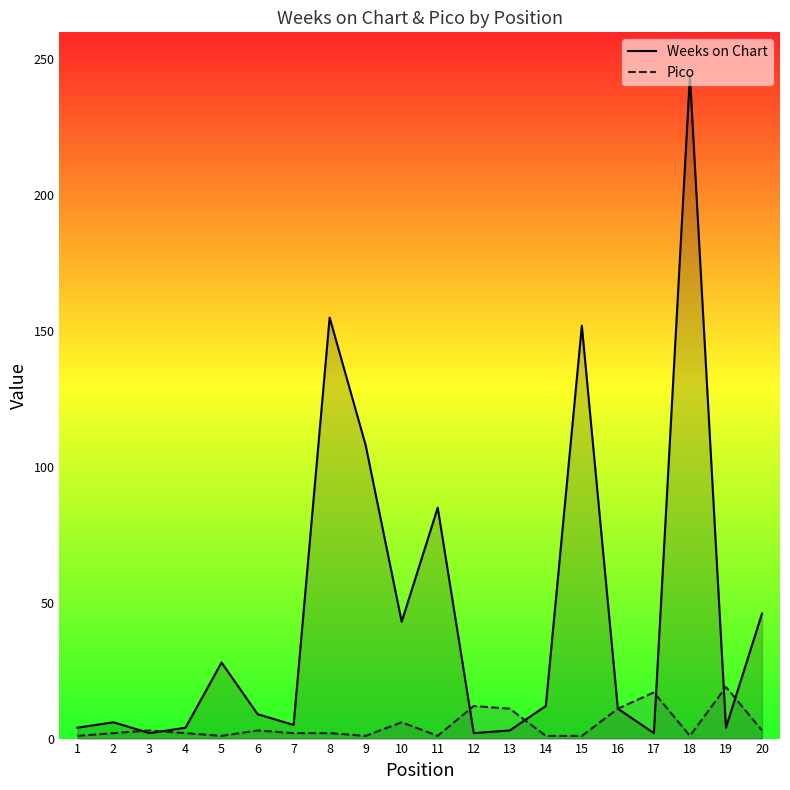

At which label is Pico closest to 10?

13